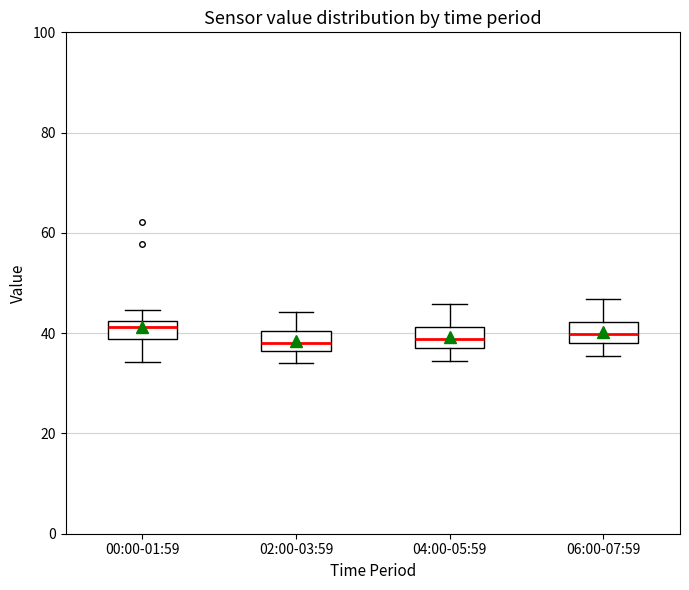

Where does the lower whisker of the box for 02:00-03:59 end on the y-axis? The values are not printed on the chart, so give them approximately, as read against the axis.

34